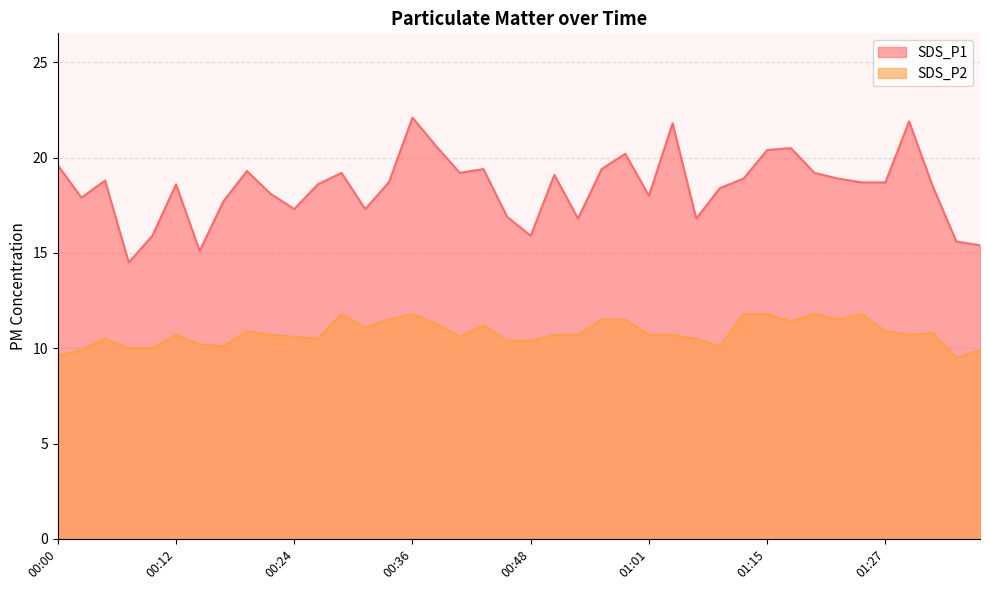

At 00:39, list the series in order from smallest to largest.

SDS_P2, SDS_P1